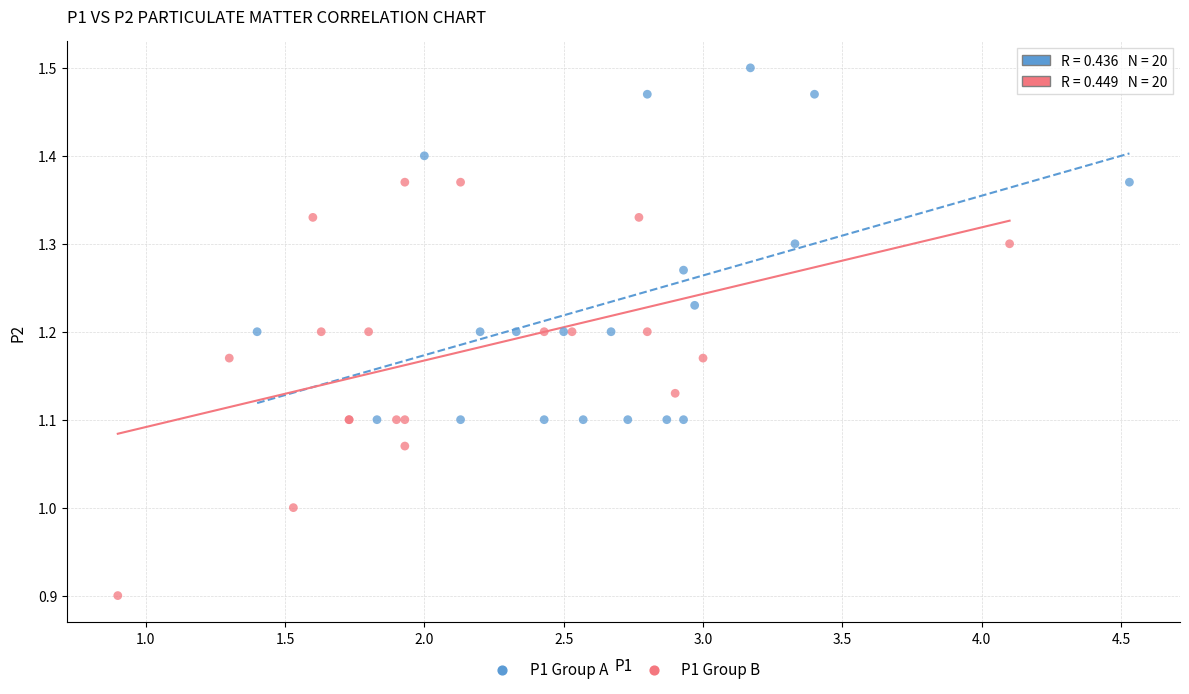

Which series contains the highest Y value?

P1 Group A